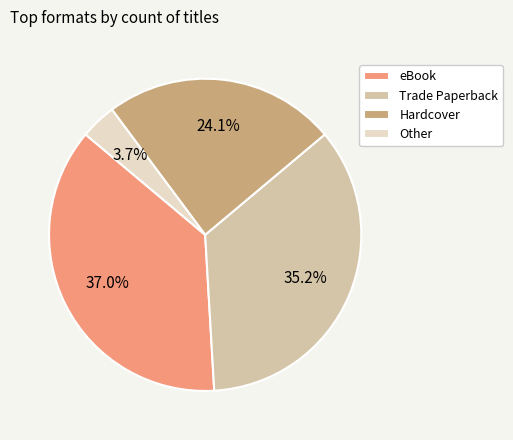

What is the ratio of the value at Trade Paperback to the value at Hardcover?

1.5